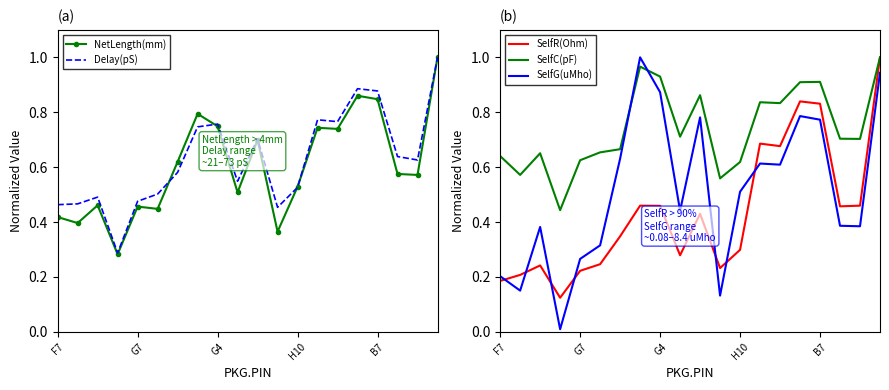

The value of Delay(pS) at 18 is 0.6. True or false?

True